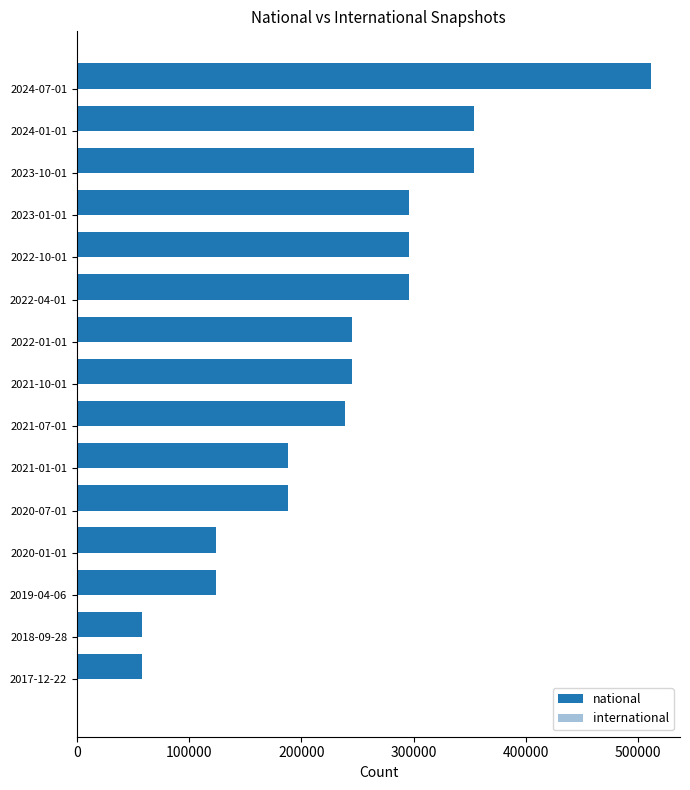

At which category is the sum across all series the highest?

2024-07-01